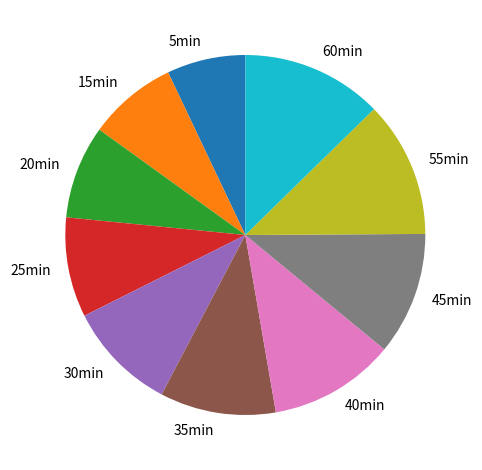

Is 45min the majority of the pie?

No